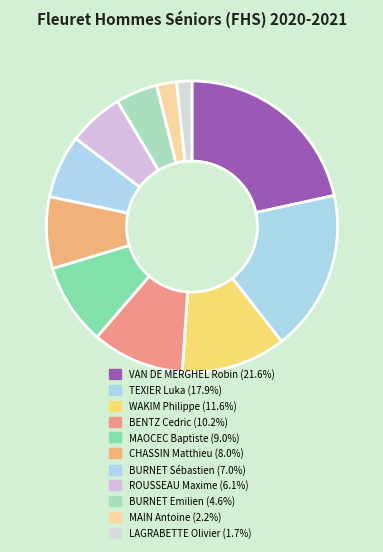

What is the smallest slice in the pie chart?

LAGRABETTE Olivier